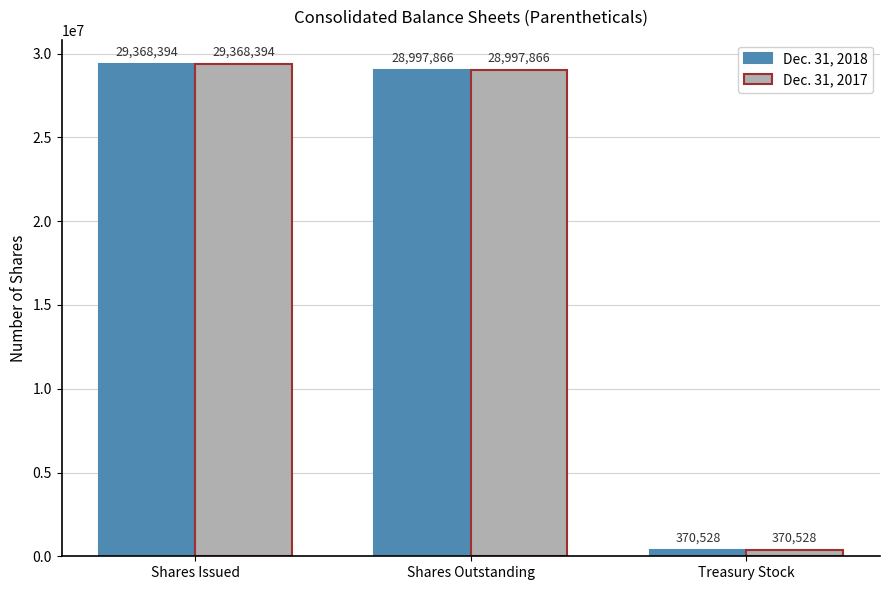

Are the bars horizontal?

No